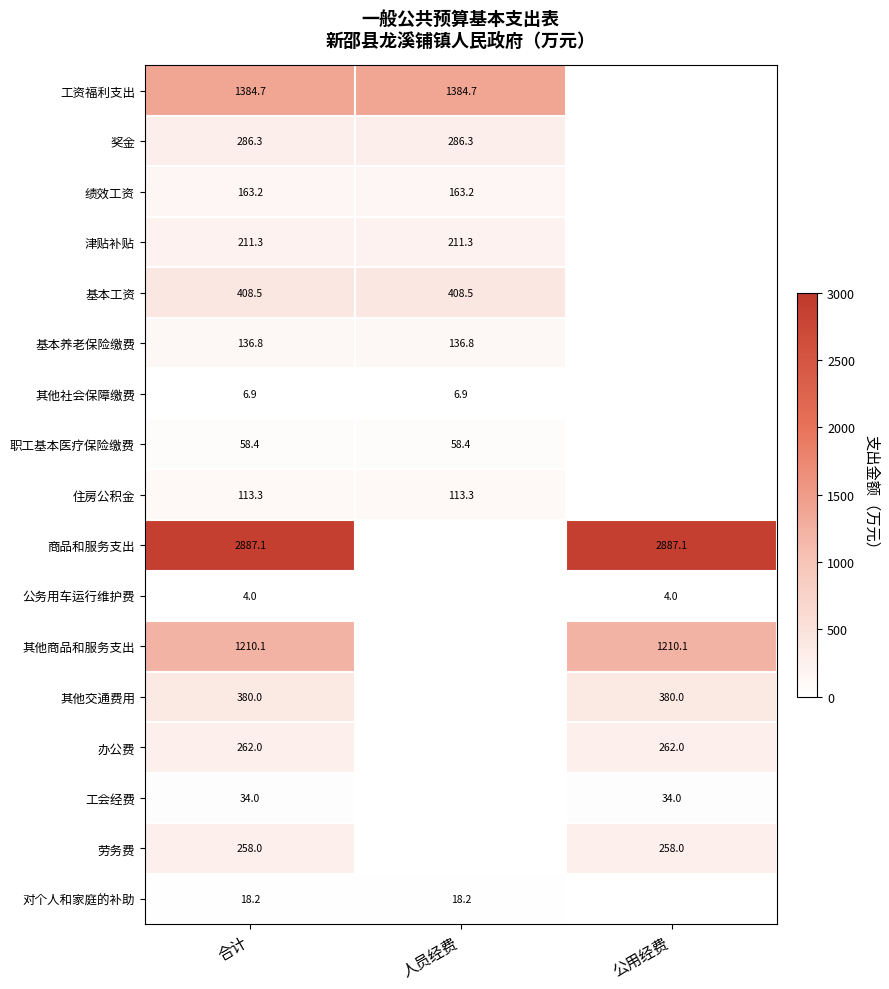

The value of 对个人和家庭的补助 at 人员经费 is 11.2. True or false?

False